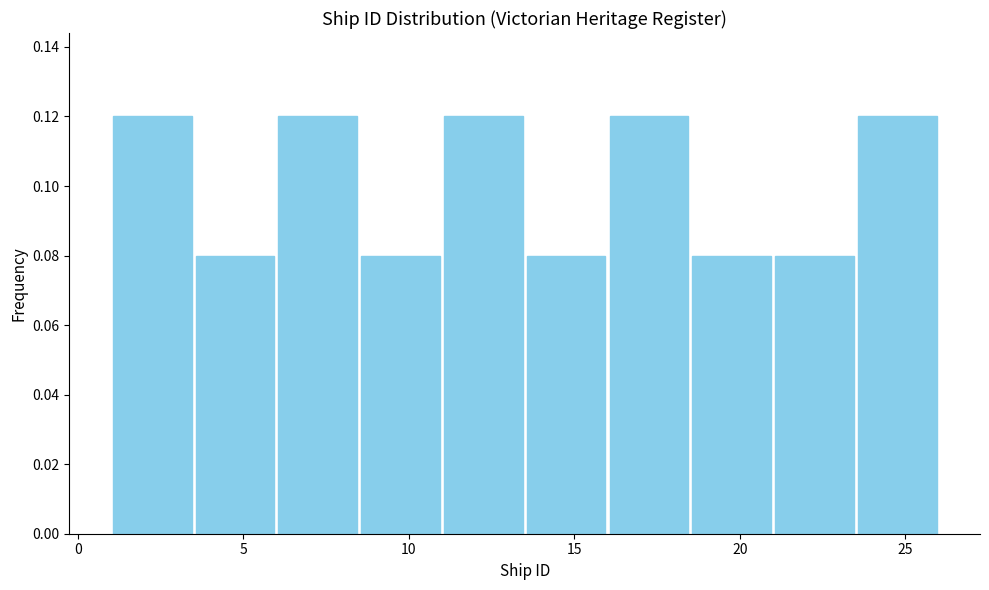

How tall is the bar that spans 21.0 to 23.5 on the x-axis? The values are not printed on the chart, so give them approximately, as read against the axis.

0.08